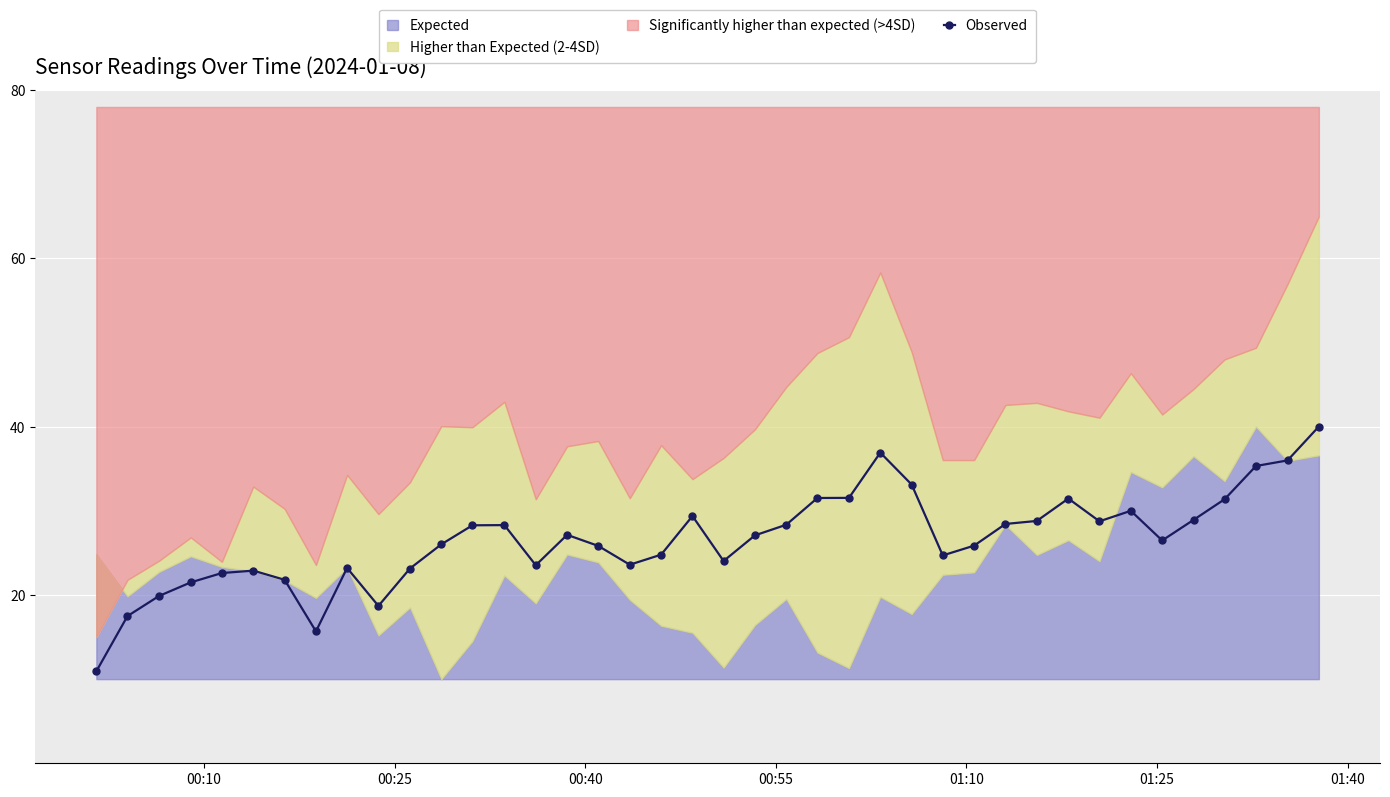

What is the difference between the maximum and minimum values?

29.1